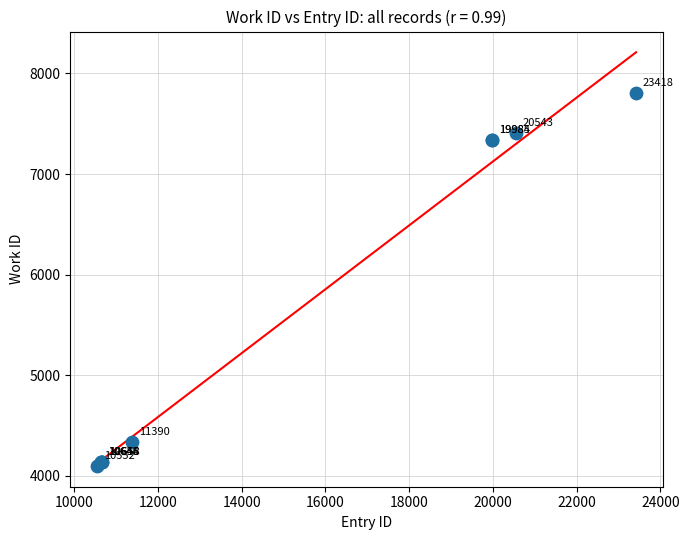

What Y value in the scatter plot is closest to 5954?

7337